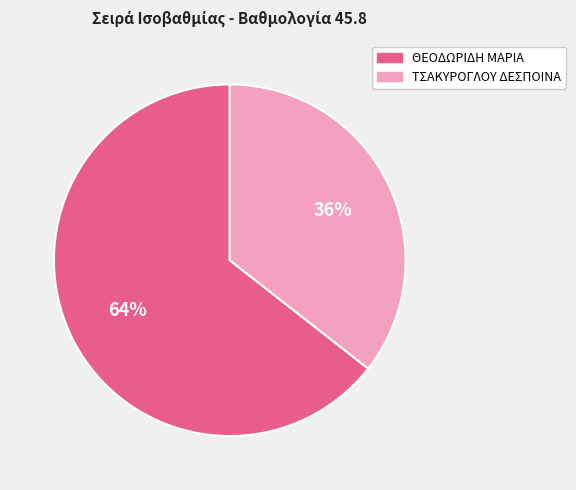

True or false: ΘΕΟΔΩΡΙΔΗ ΜΑΡΙΑ accounts for 55% of the total.

False